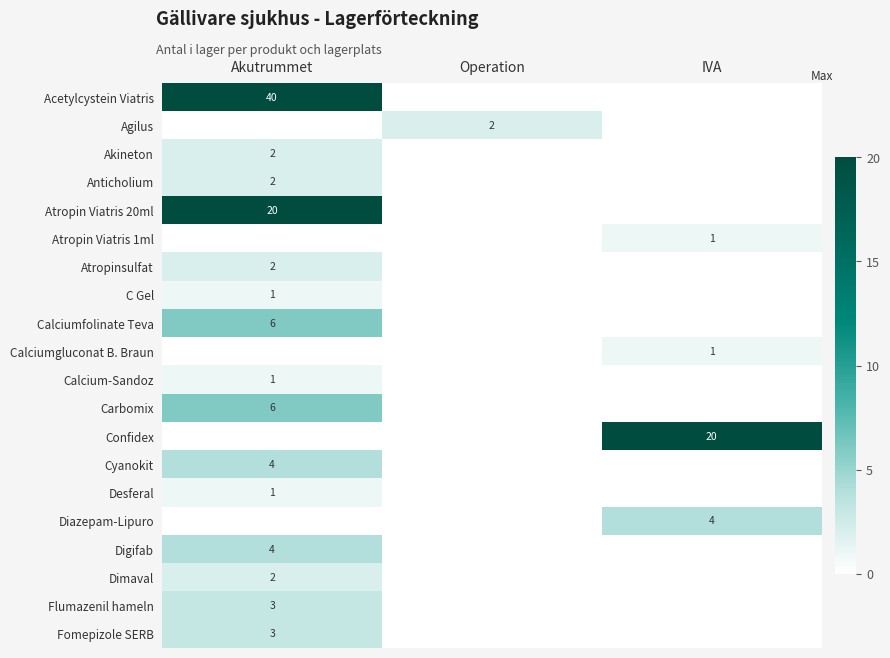

The value of Diazepam-Lipuro at IVA is 3. True or false?

False